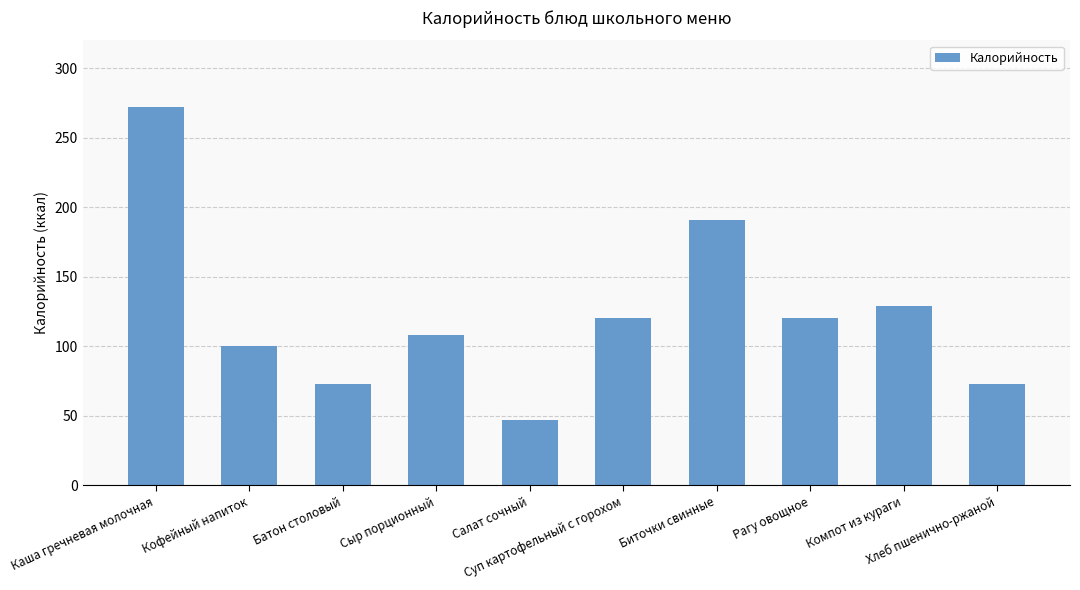

Is it true that the value at Рагу овощное is 120?

True